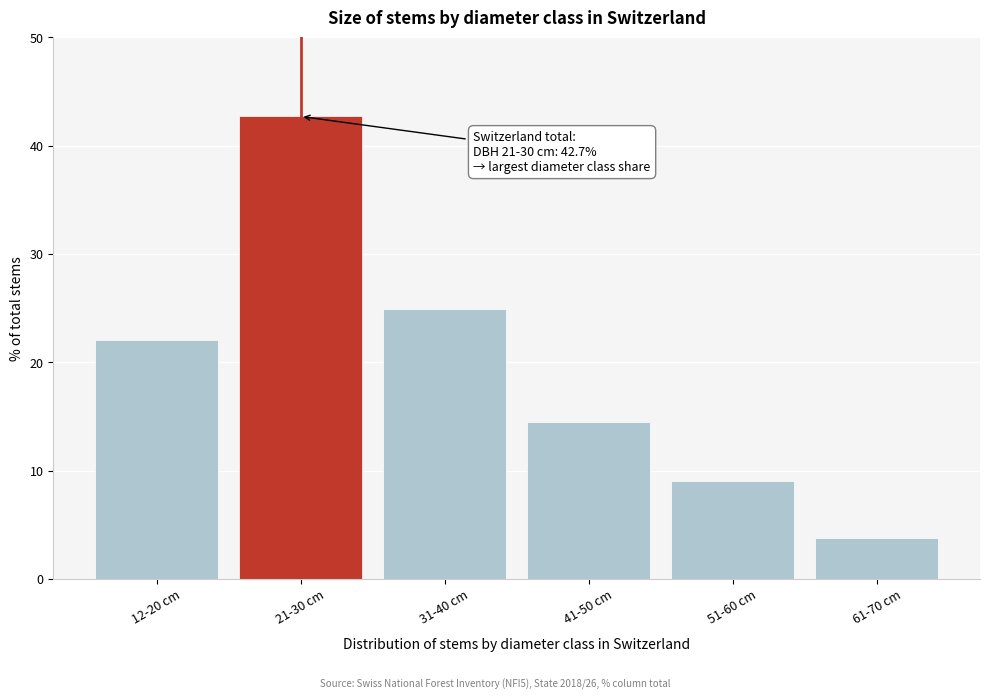

Reading left to right, list all the values displayed in this chart.

22.1	42.7	24.9	14.5	9.0	3.8